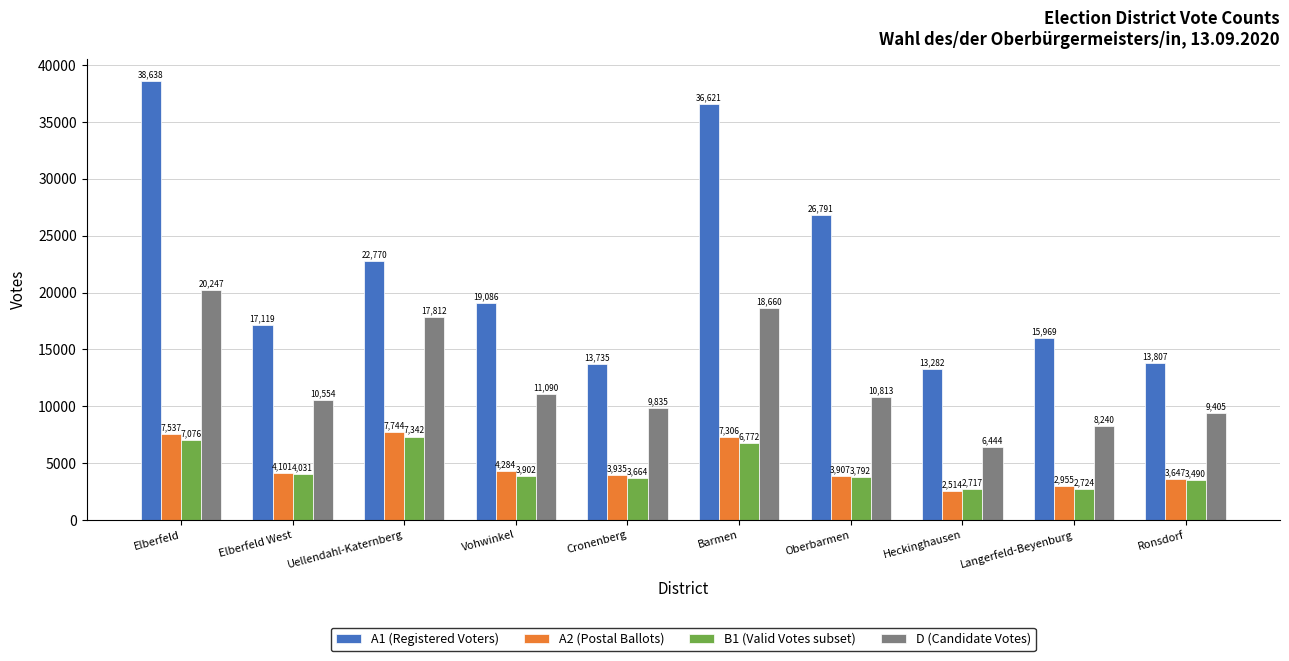

Rank the categories by D (Candidate Votes) value from highest to lowest.

Elberfeld, Barmen, Uellendahl-Katernberg, Vohwinkel, Oberbarmen, Elberfeld West, Cronenberg, Ronsdorf, Langerfeld-Beyenburg, Heckinghausen